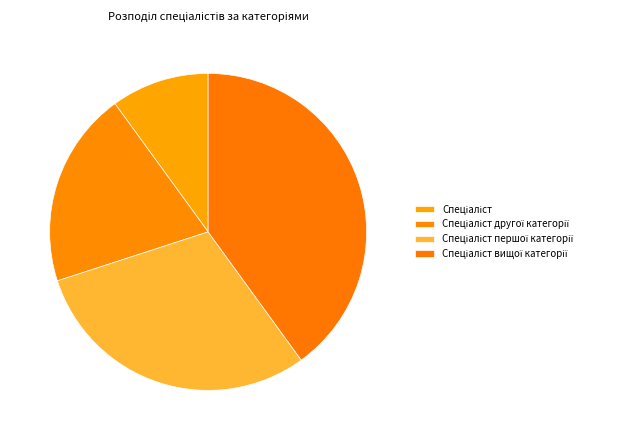

What percentage is NOT represented by Спеціаліст другої категорії?

80.0%